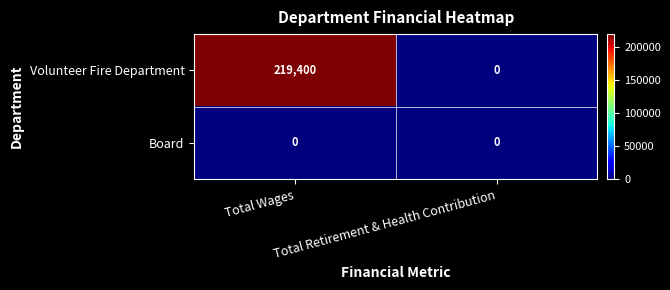

Rank the series by their average value, from lowest to highest.

Board, Volunteer Fire Department